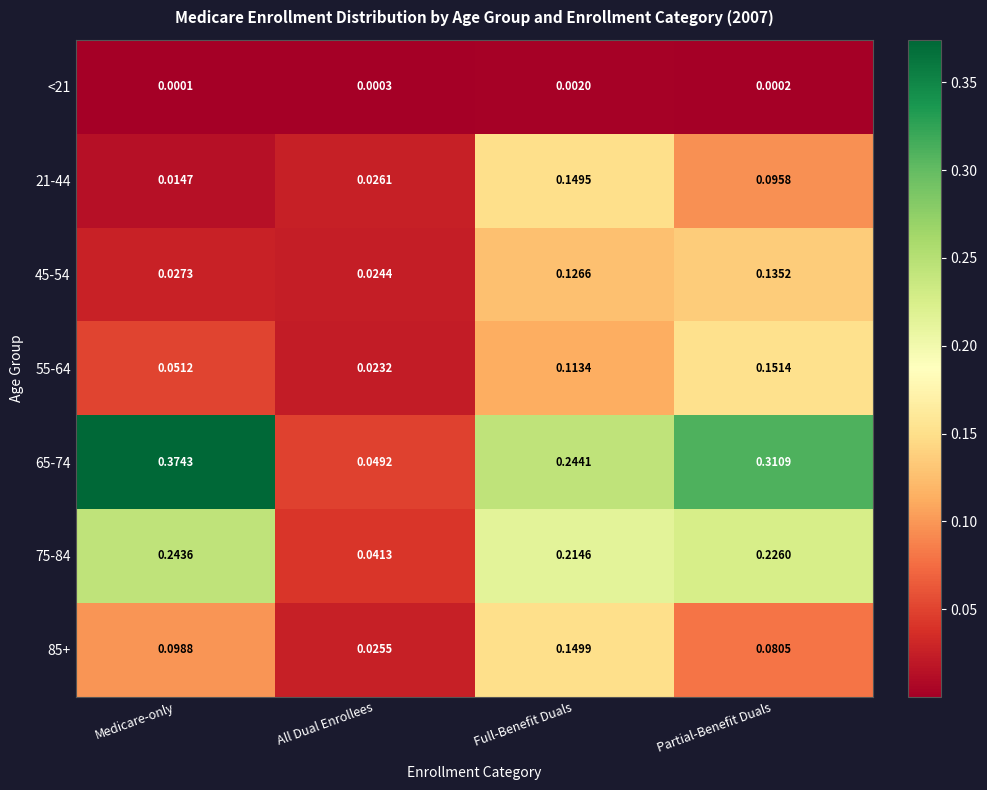

At which category is the sum across all series the highest?

Full-Benefit Duals